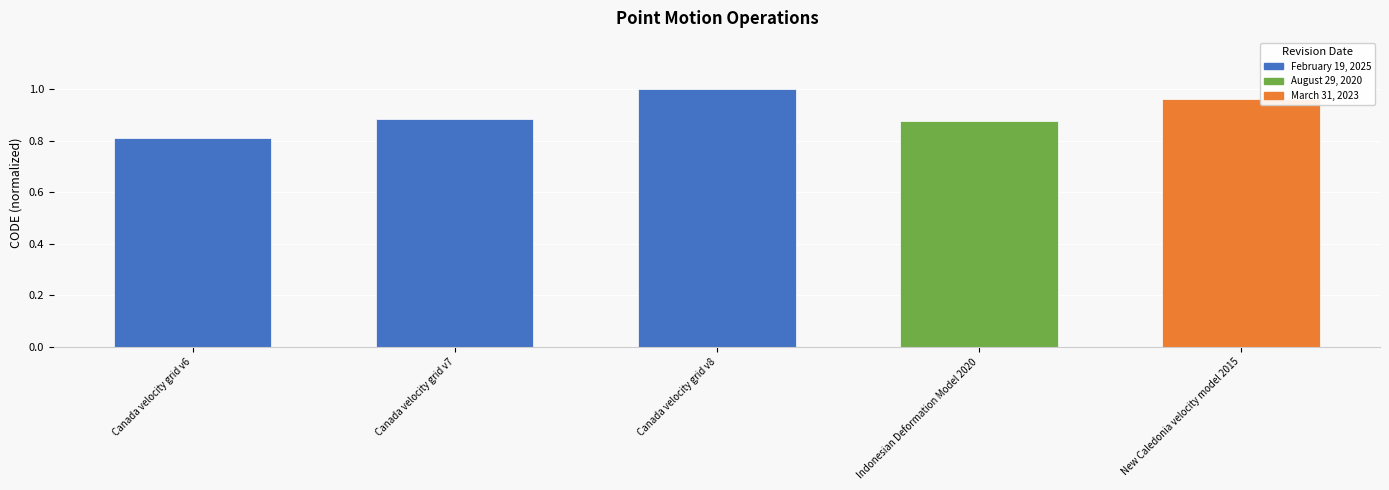

Is it true that the value at Indonesian Deformation Model 2020 is 0.4?

False